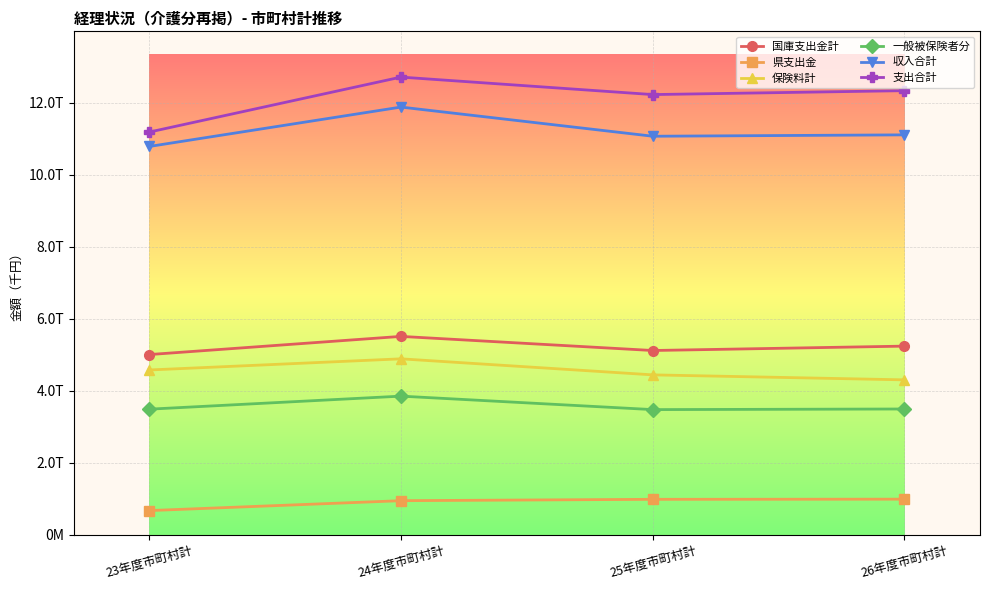

Does the chart have visible grid lines?

Yes